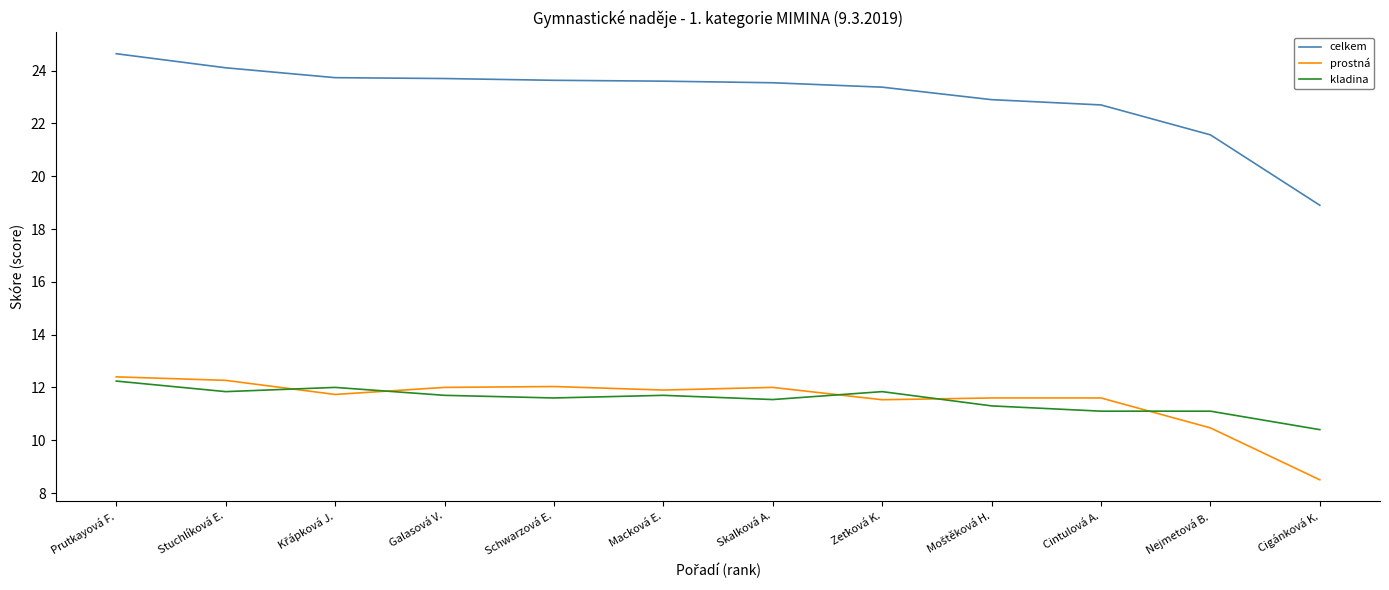

The celkem series shows 7.0 at Nejmetová B.. True or false?

False